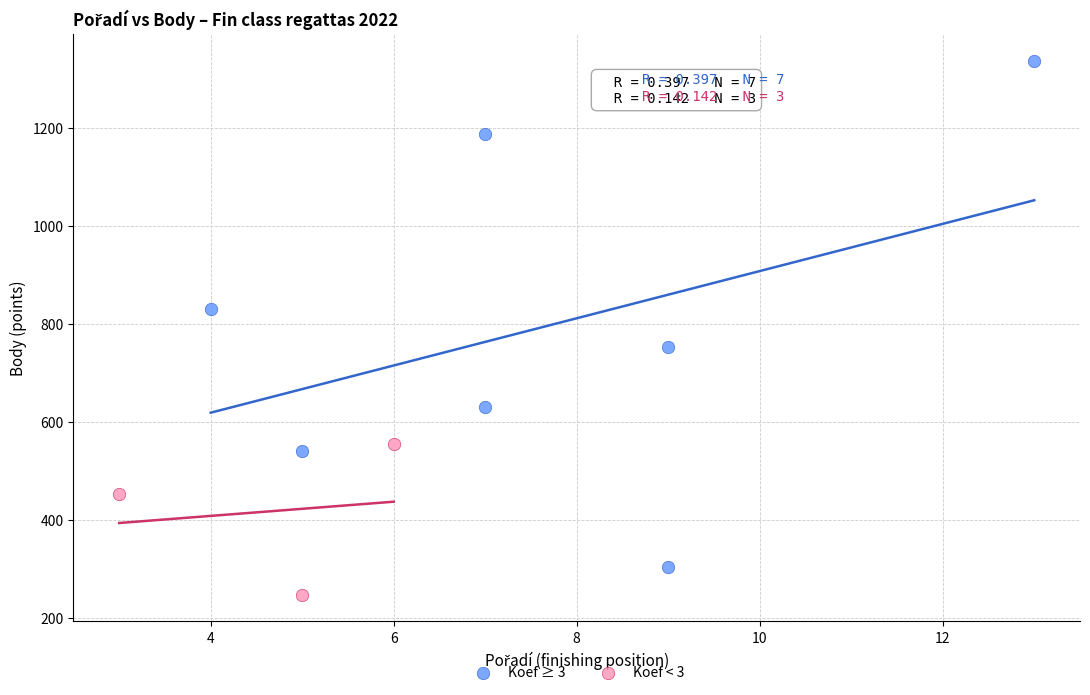

Which series has the largest Y range (max minus min)?

Koef ≥ 3